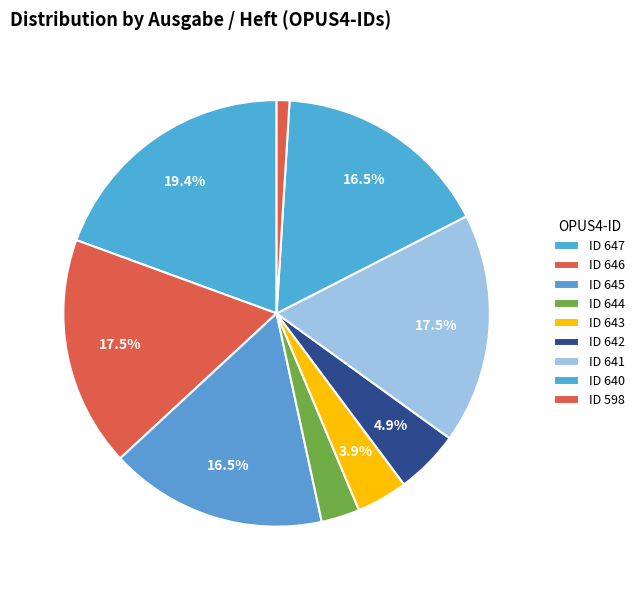

Count the number of slices in the pie.

9